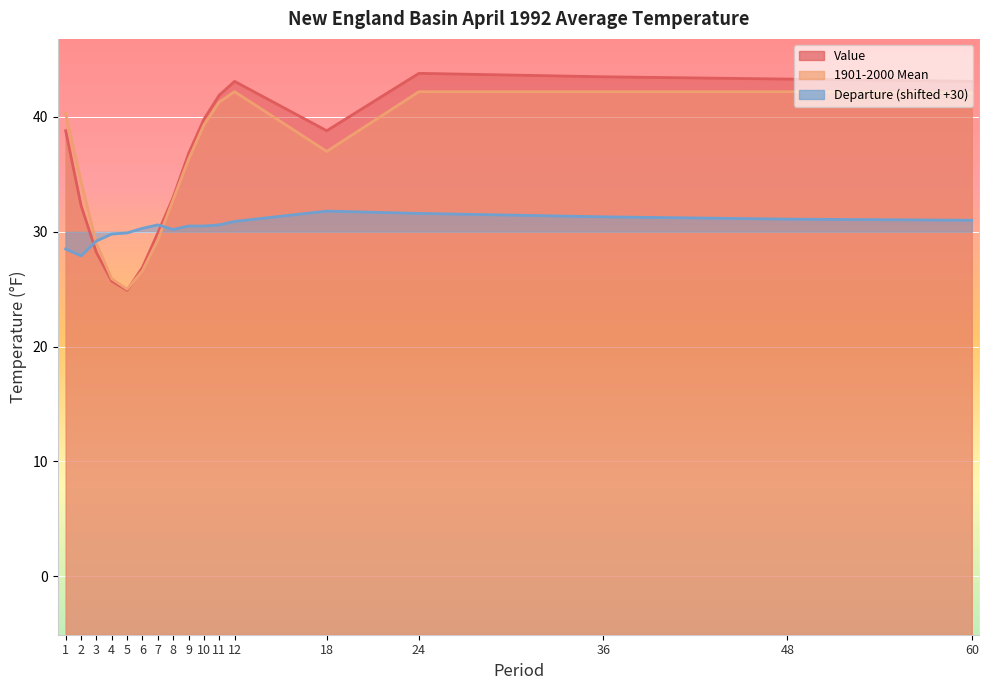

Which series has the largest total across all categories?

Value